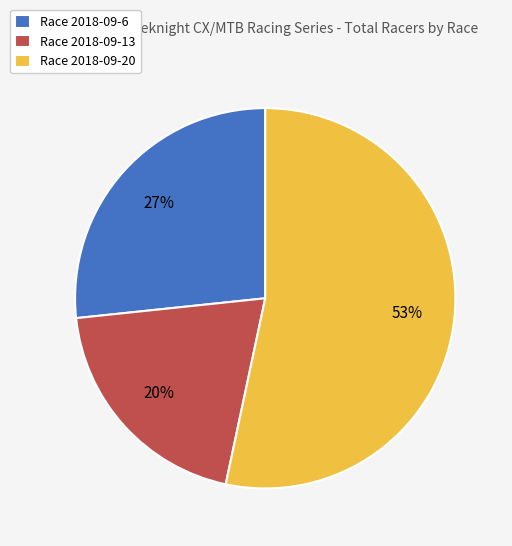

To the nearest percent, what is the average slice percentage?

33%